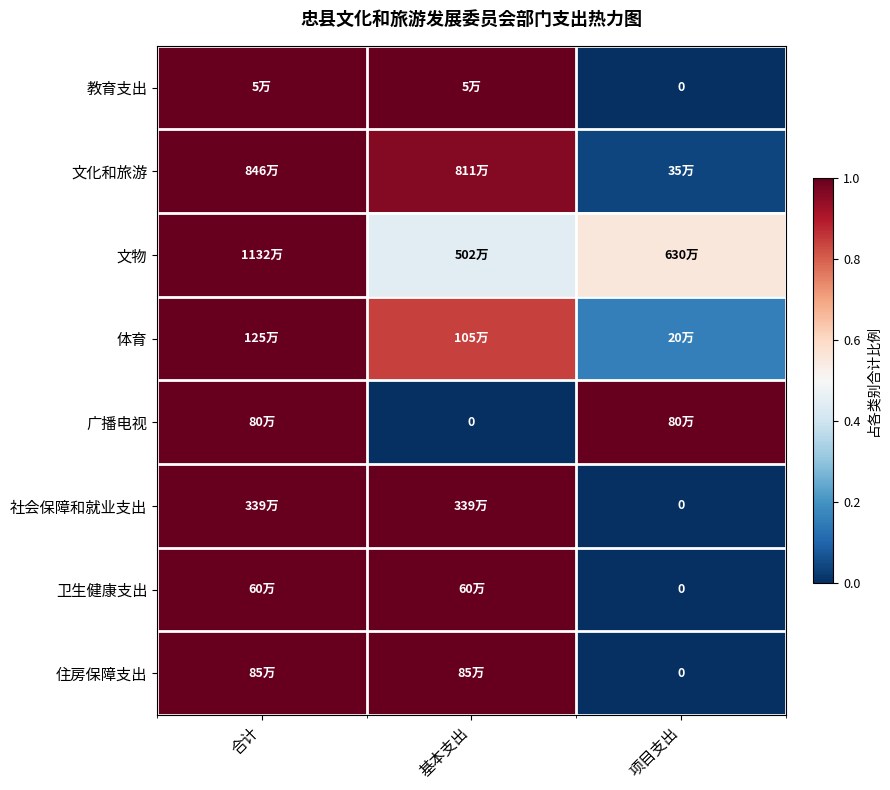

Is it true that 卫生健康支出 equals 1.0 at 合计?

True